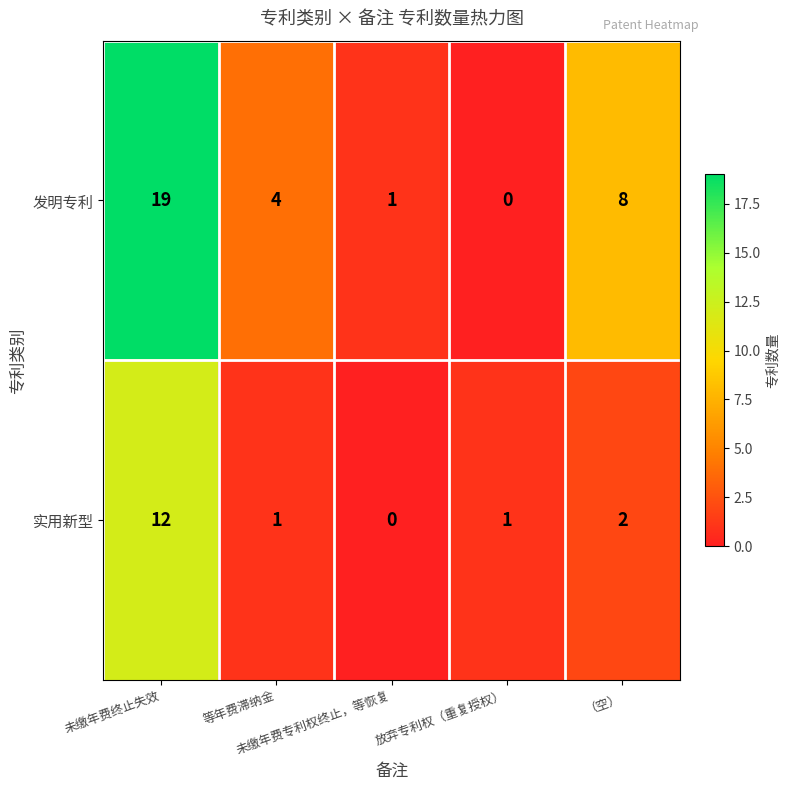

What is the maximum value shown in the chart?

19